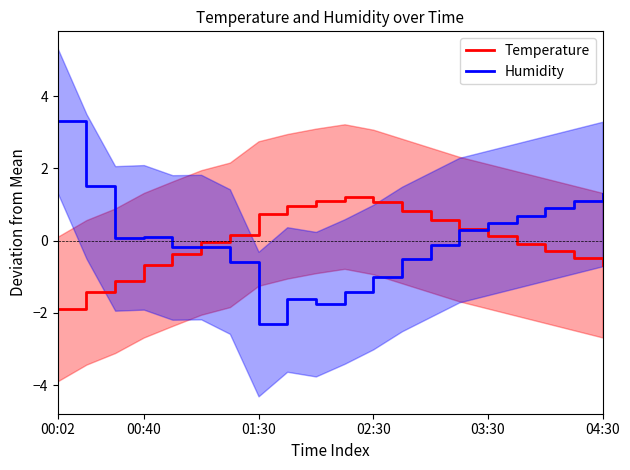

True or false: Temperature has more than 2 interior local peaks.

False